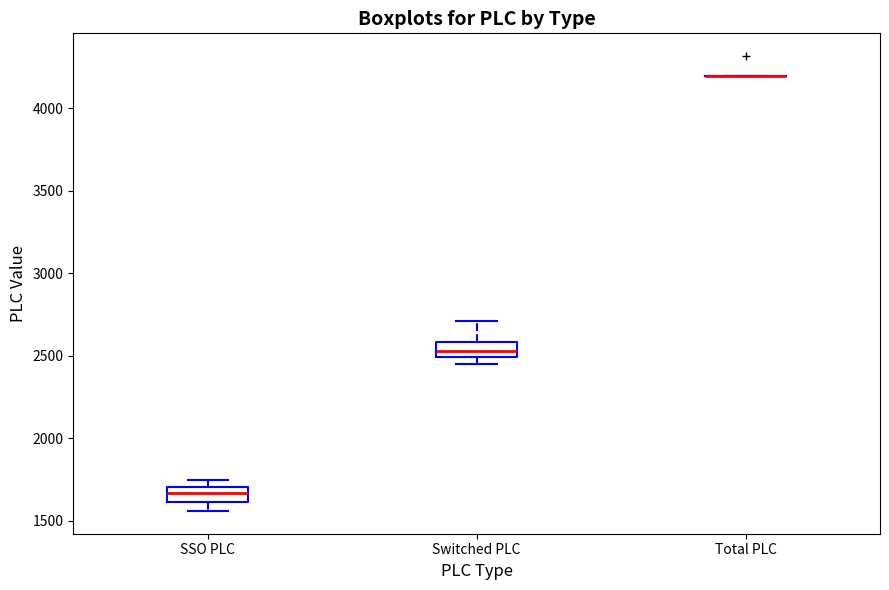

Reading left to right, read every box against the y-axis: the position of its median line, the range the box covers, and the ends of its whiskers. The values are not printed on the chart, so give them approximately, as read against the axis.

SSO PLC: median 1650, box 1600 to 1700, whiskers 1550 to 1750
Switched PLC: median 2550, box 2500 to 2600, whiskers 2450 to 2700
Total PLC: box collapsed to a line at 4200, whiskers 4200 to 4200